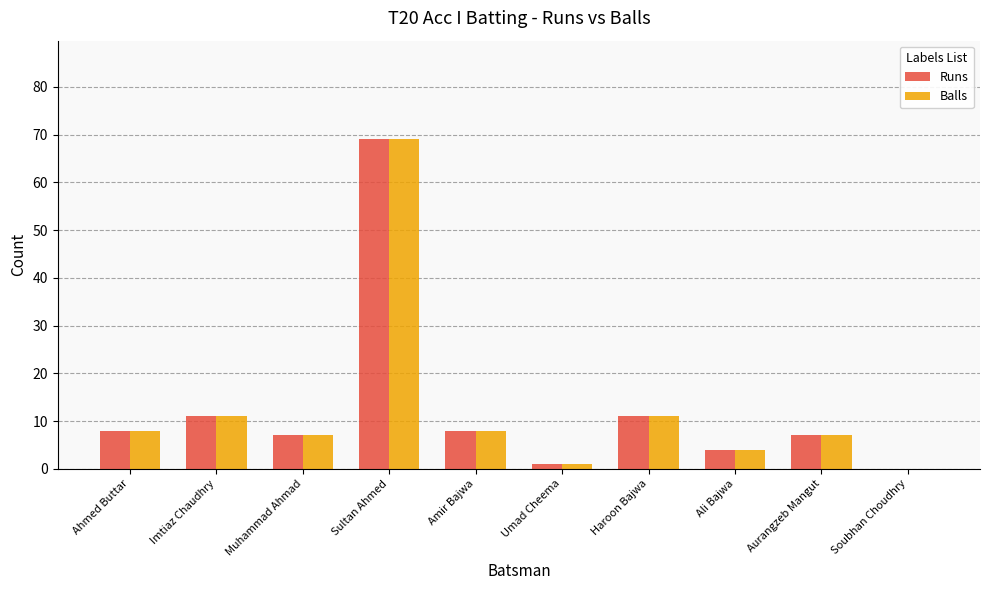

What is the sum of all Balls values?

126